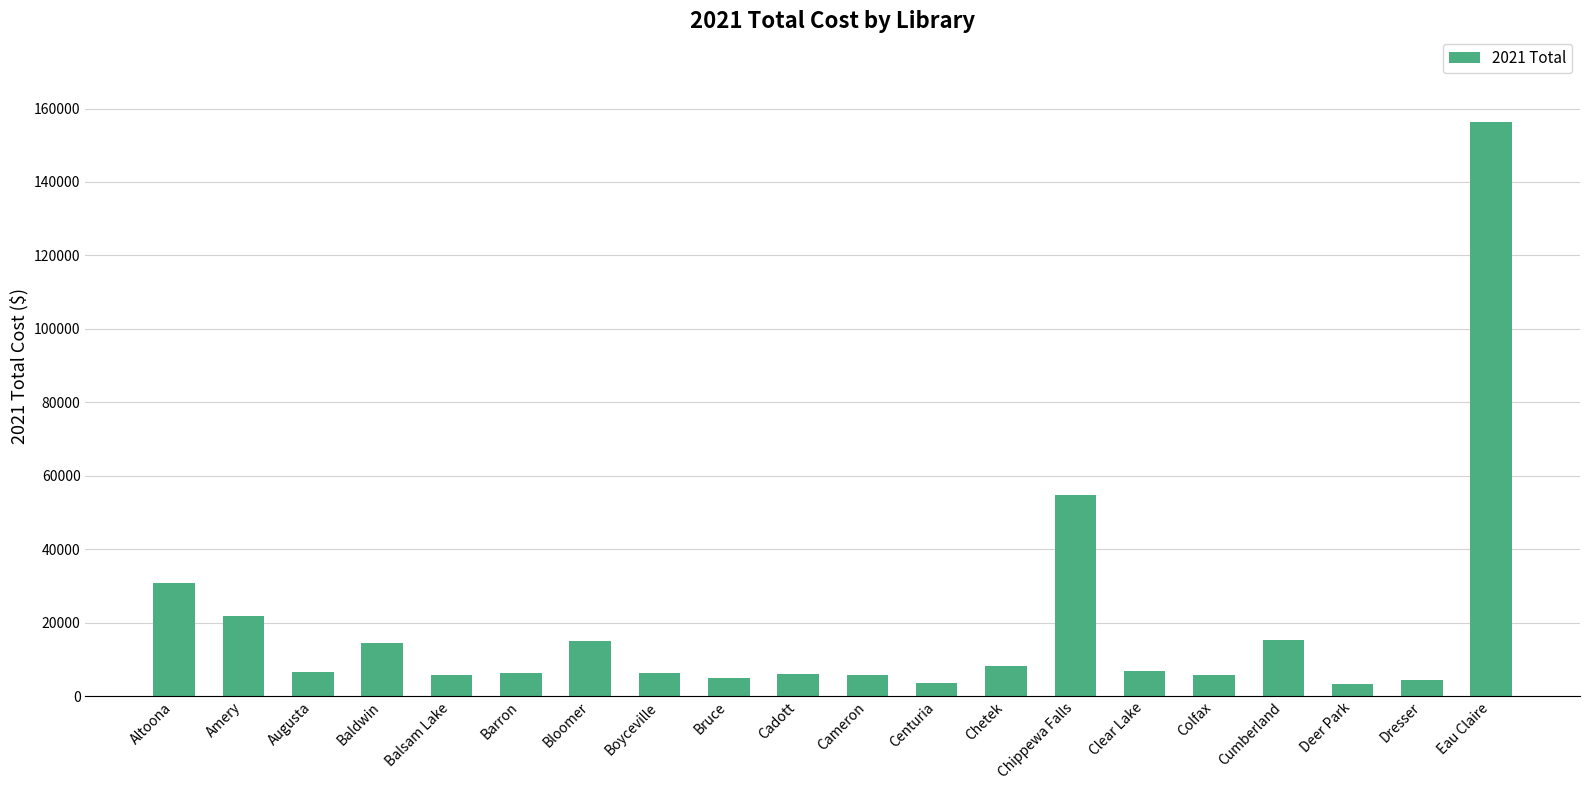

What value does the data have at Deer Park, to the nearest 10?

3170